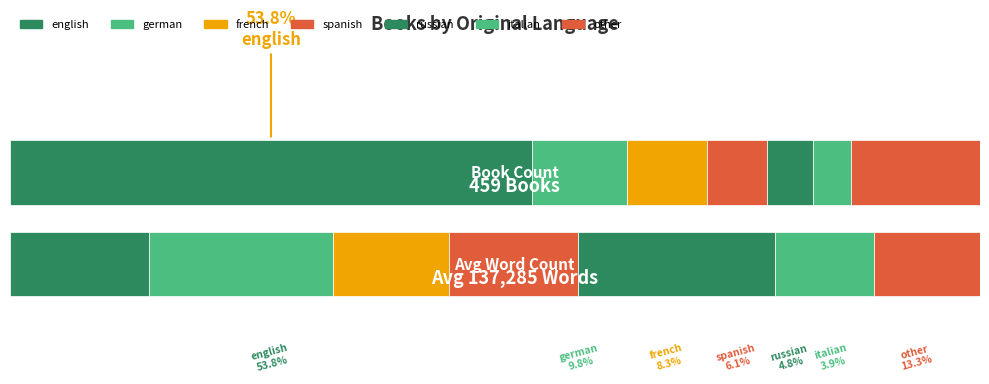

Rank the categories by value from highest to lowest.

english, other, german, french, spanish, russian, italian